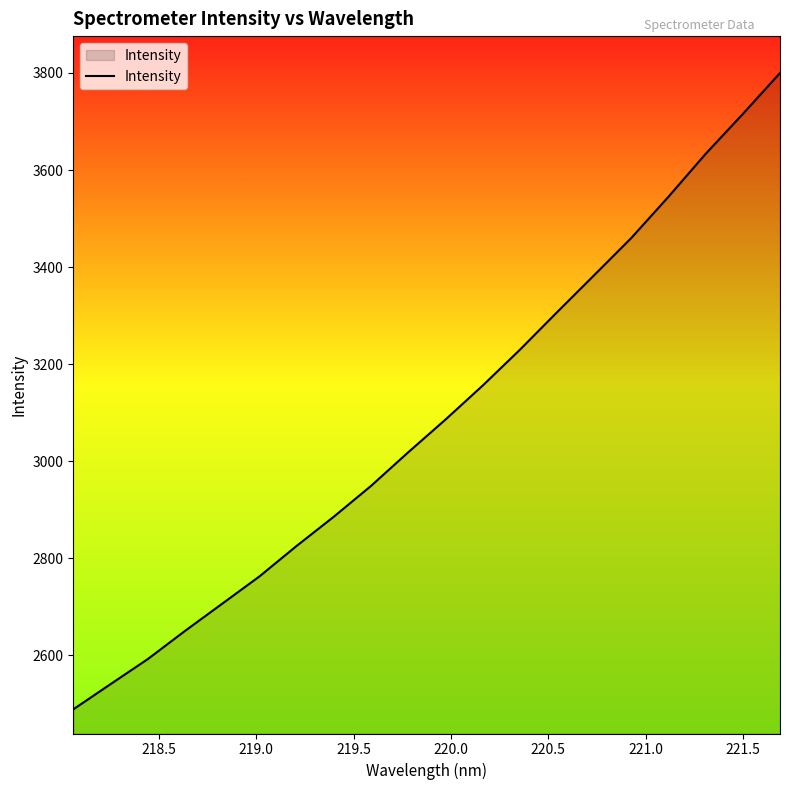

What is the smallest value displayed?

2488.6